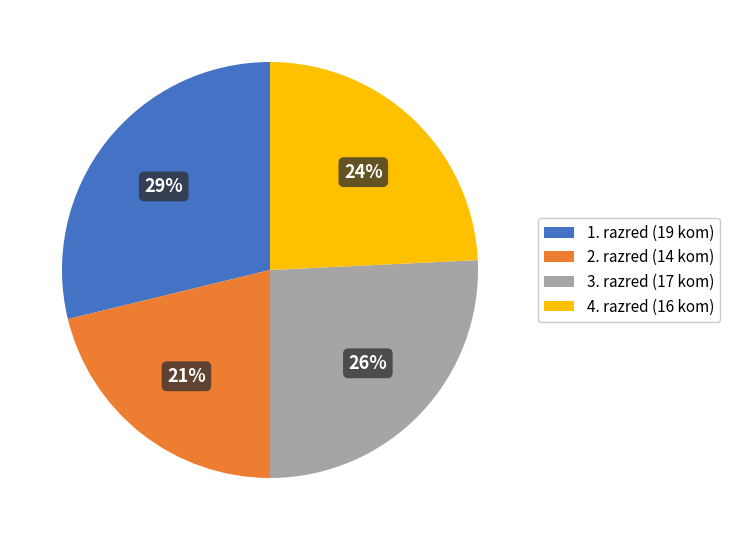

To the nearest percent, what percentage of the pie is 4. razred?

24%